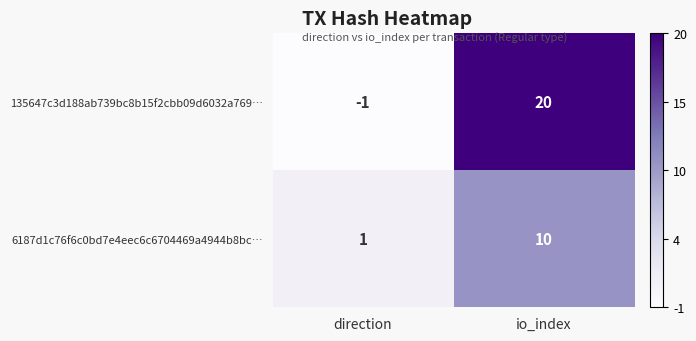

Which series has the largest total across all categories?

135647c3d188ab739bc8b15f2cbb09d6032a769…